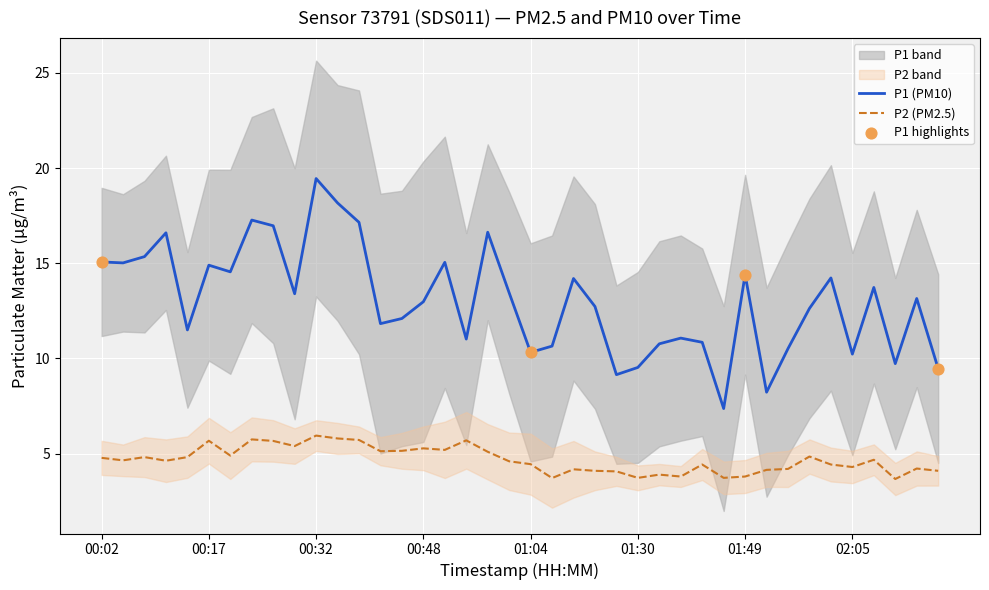

Is the value of P1 at 00:32 greater than the value of P2 at 01:30?

Yes